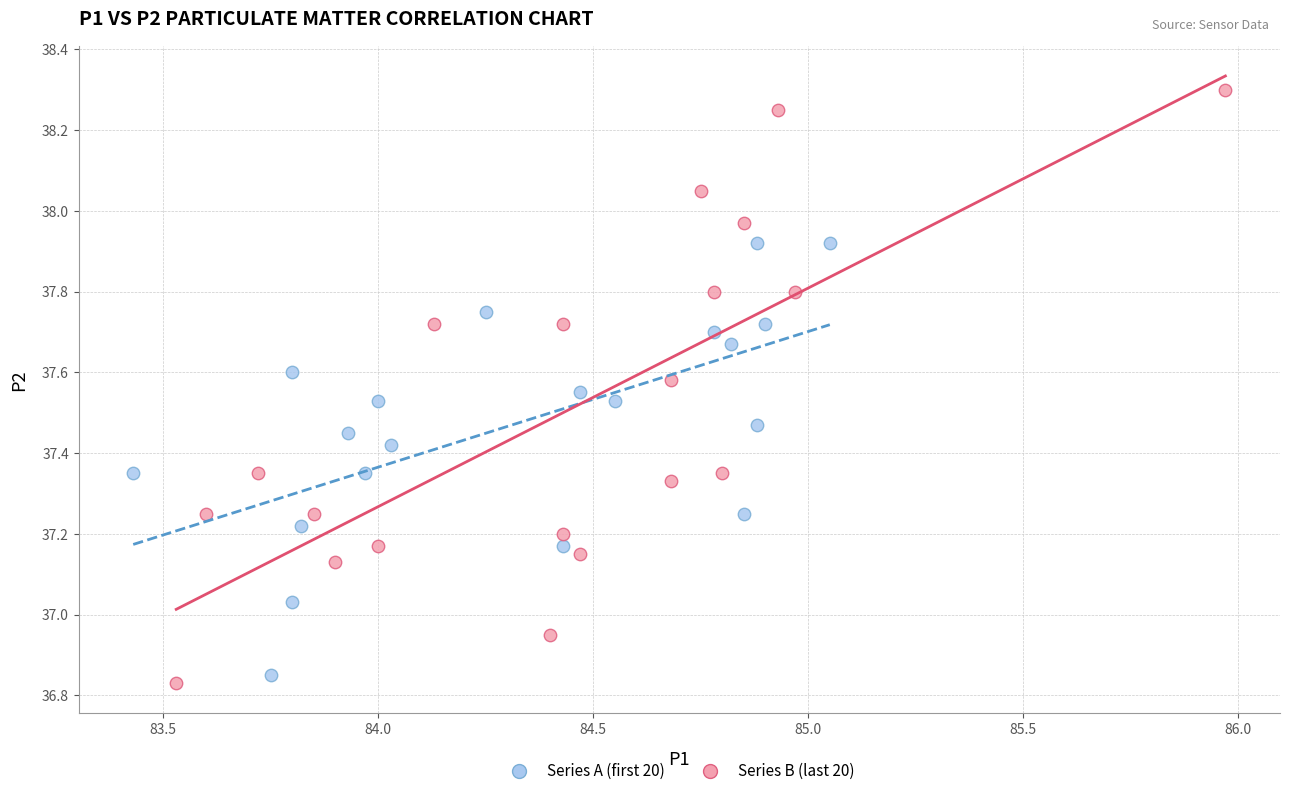

What are all the series names shown in the legend?

Series A (first 20), Series B (last 20)